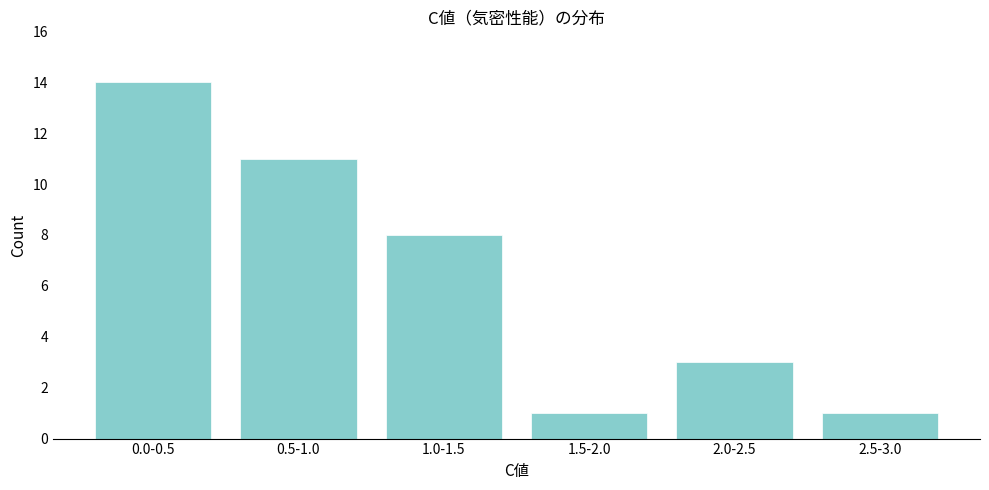

Reading left to right, list all the values displayed in this chart.

14	11	8	1	3	1